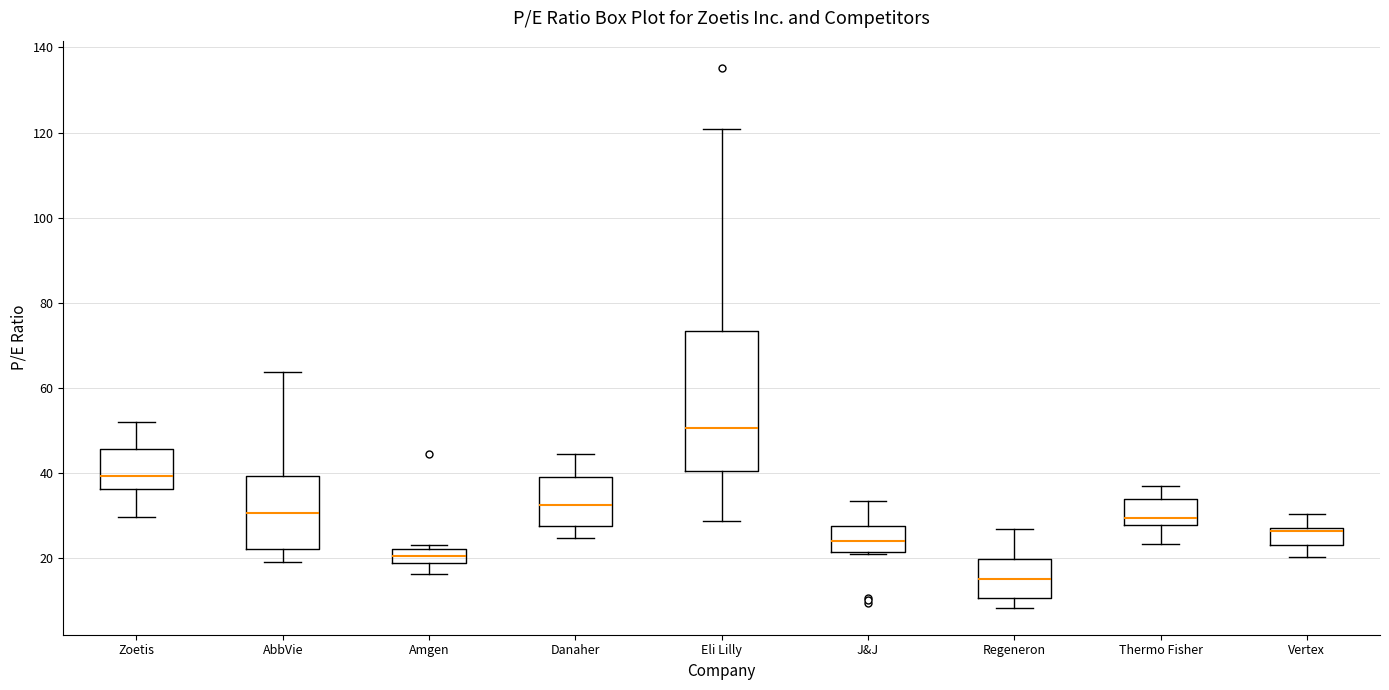

Where is the upper edge of the box for Amgen on the y-axis? The values are not printed on the chart, so give them approximately, as read against the axis.

22